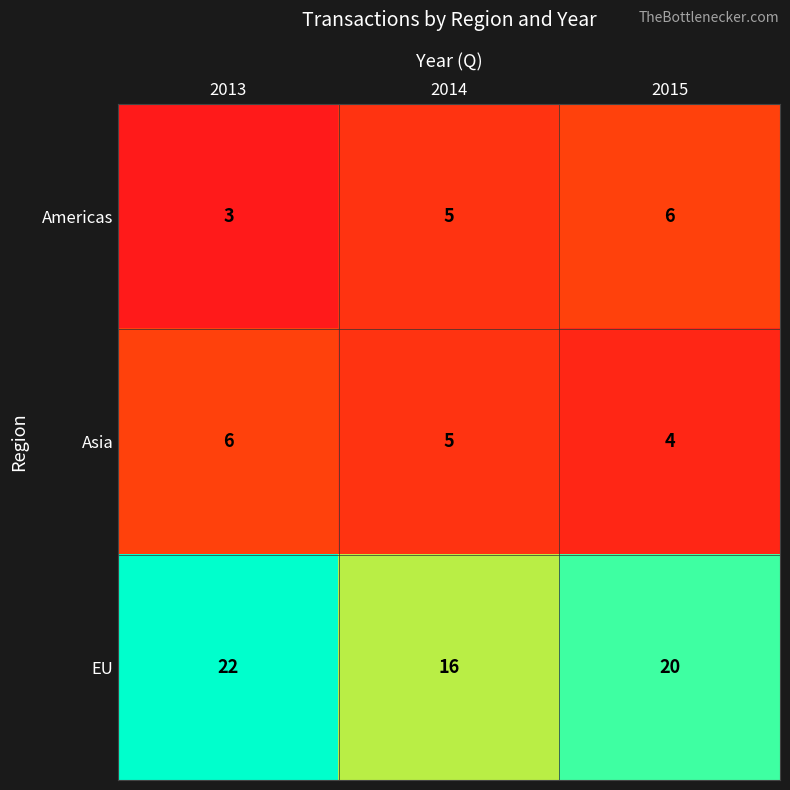

Is it true that Americas equals 5 at 2014?

True